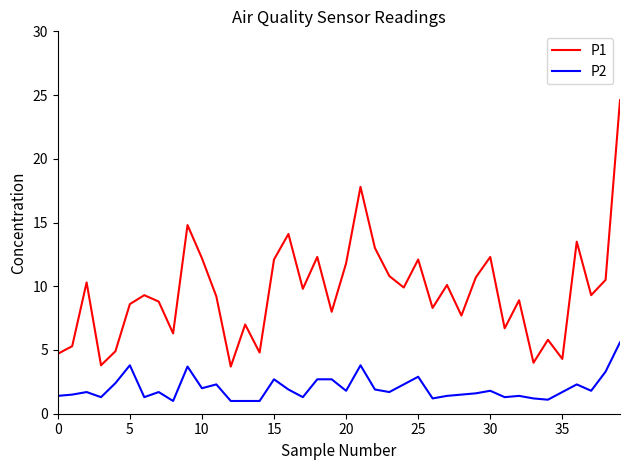

True or false: P2 and P1 intersect in this chart.

False